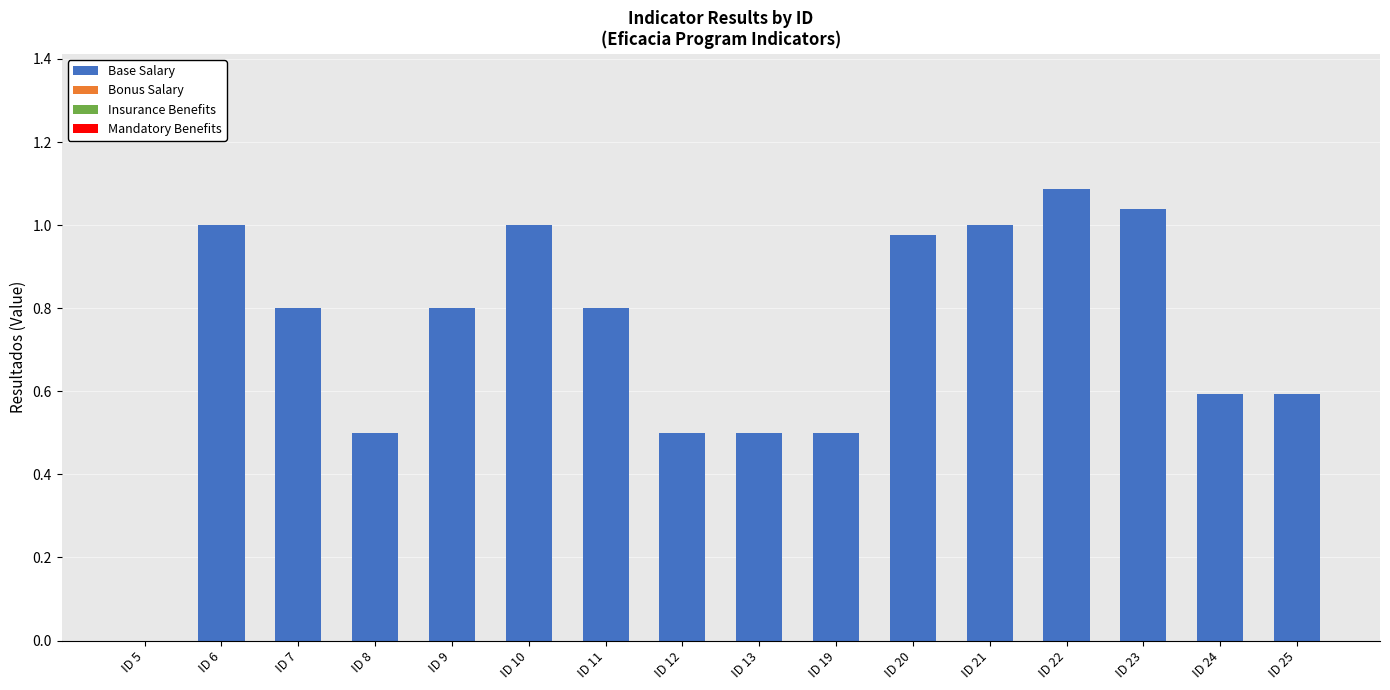

Which category has the highest value across all series?

ID 22